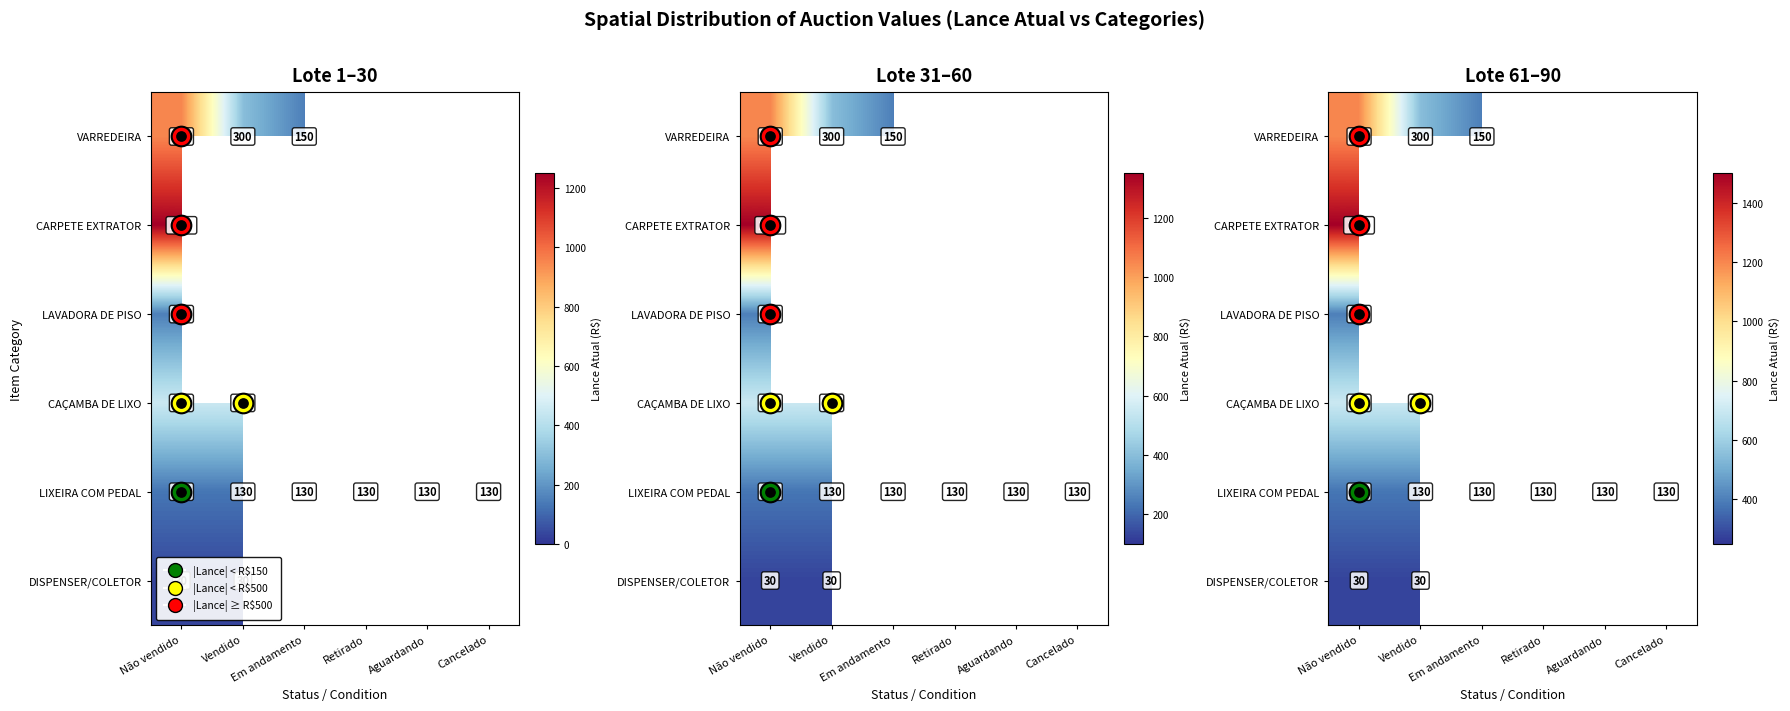

How many distinct data groups are displayed?

6